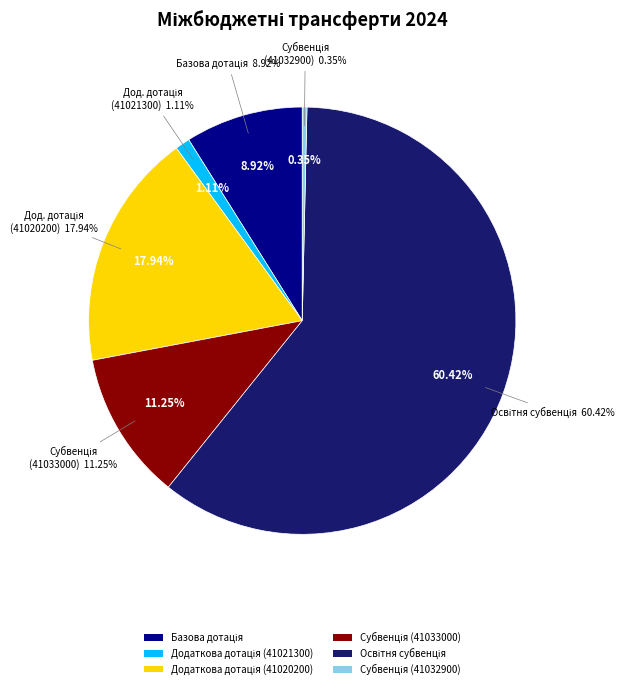

To the nearest percent, what portion does Додаткова дотація (41020200) represent?

18%